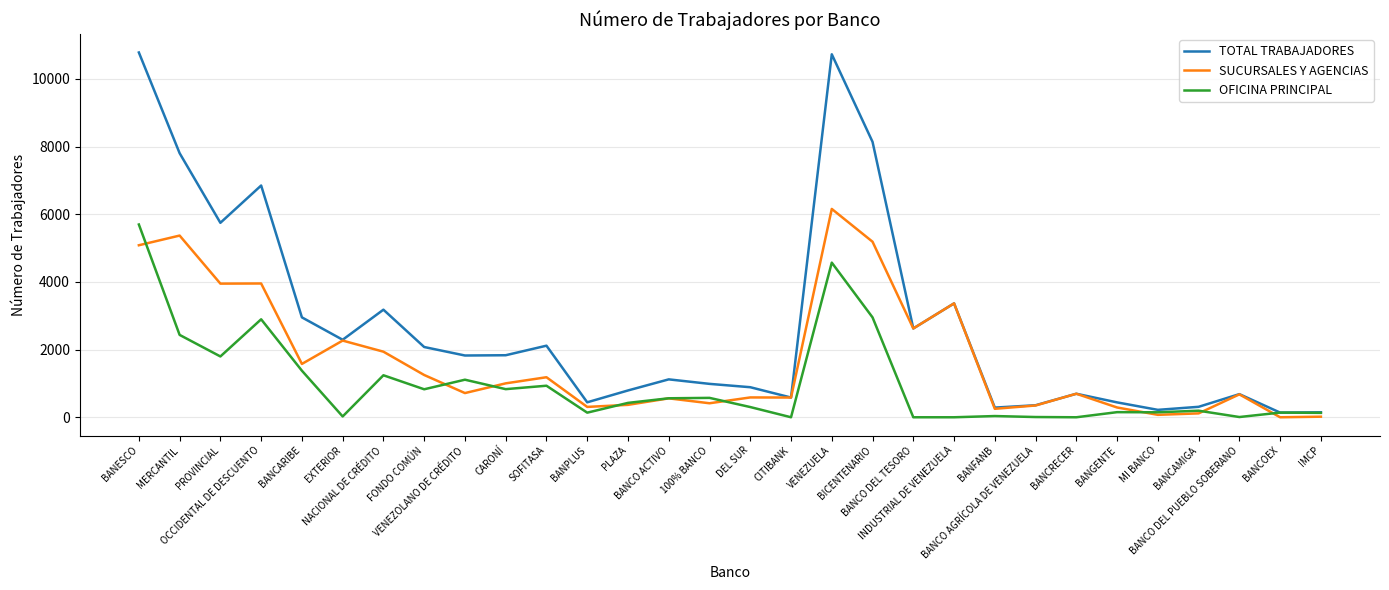

Which series has the largest total across all categories?

TOTAL TRABAJADORES